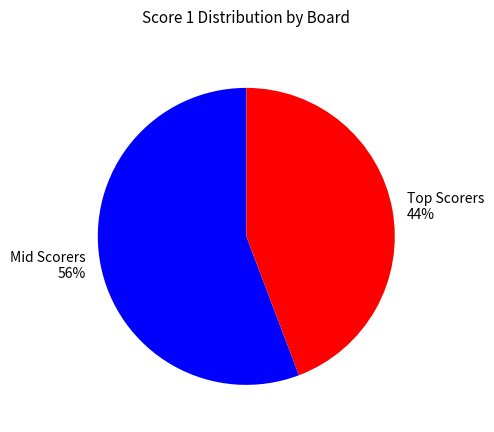

Is there a majority slice in this chart?

Yes